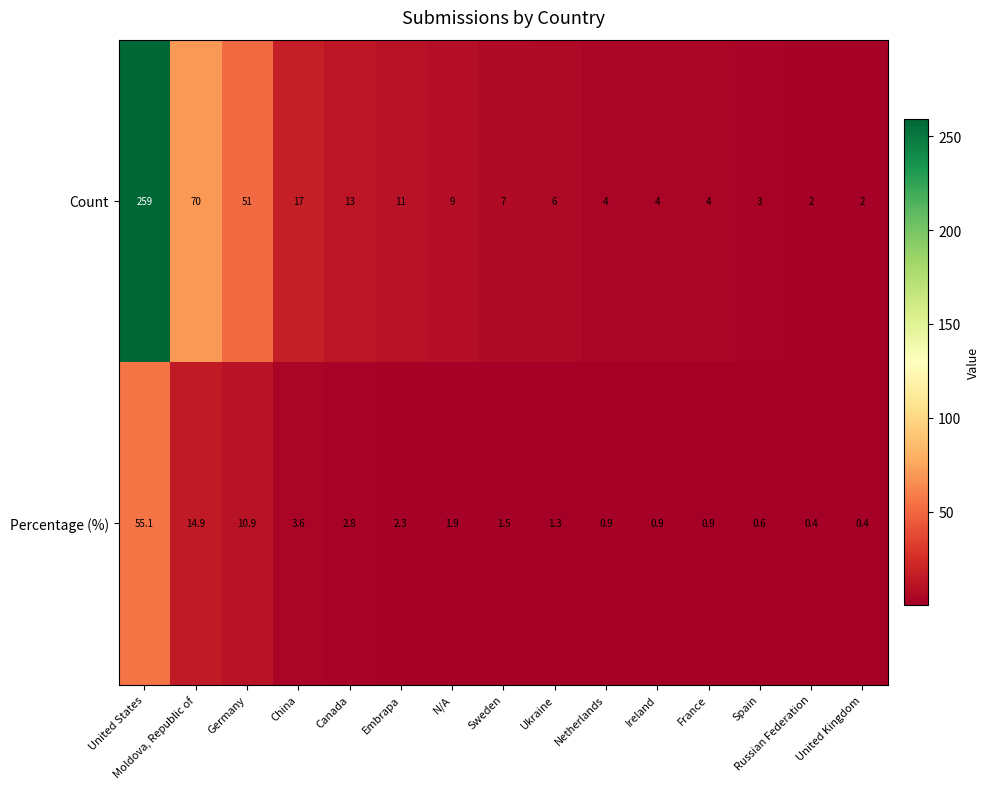

Where does the Count series first go above 7?

United States